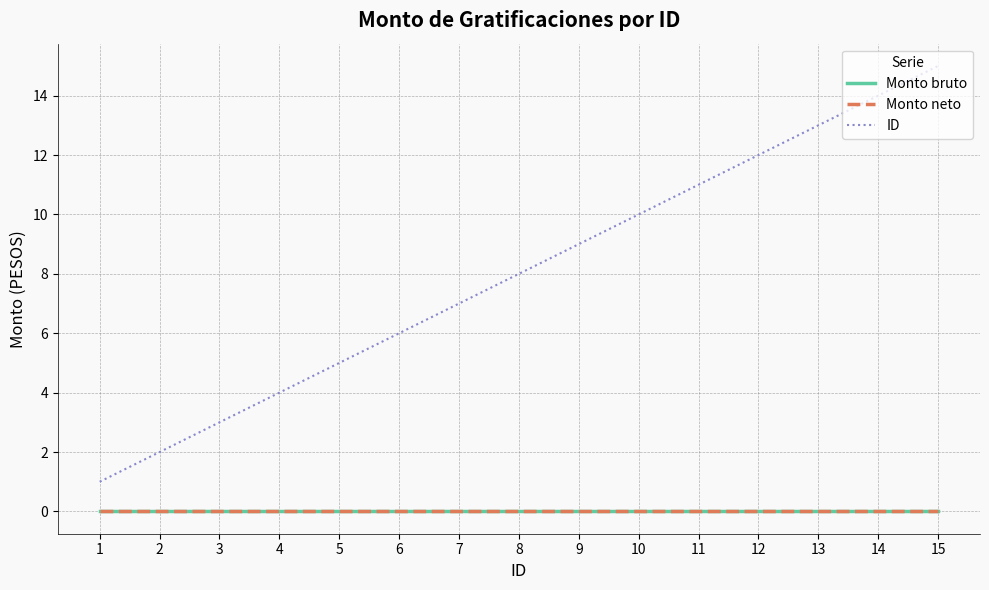

Which series has the largest total across all categories?

ID